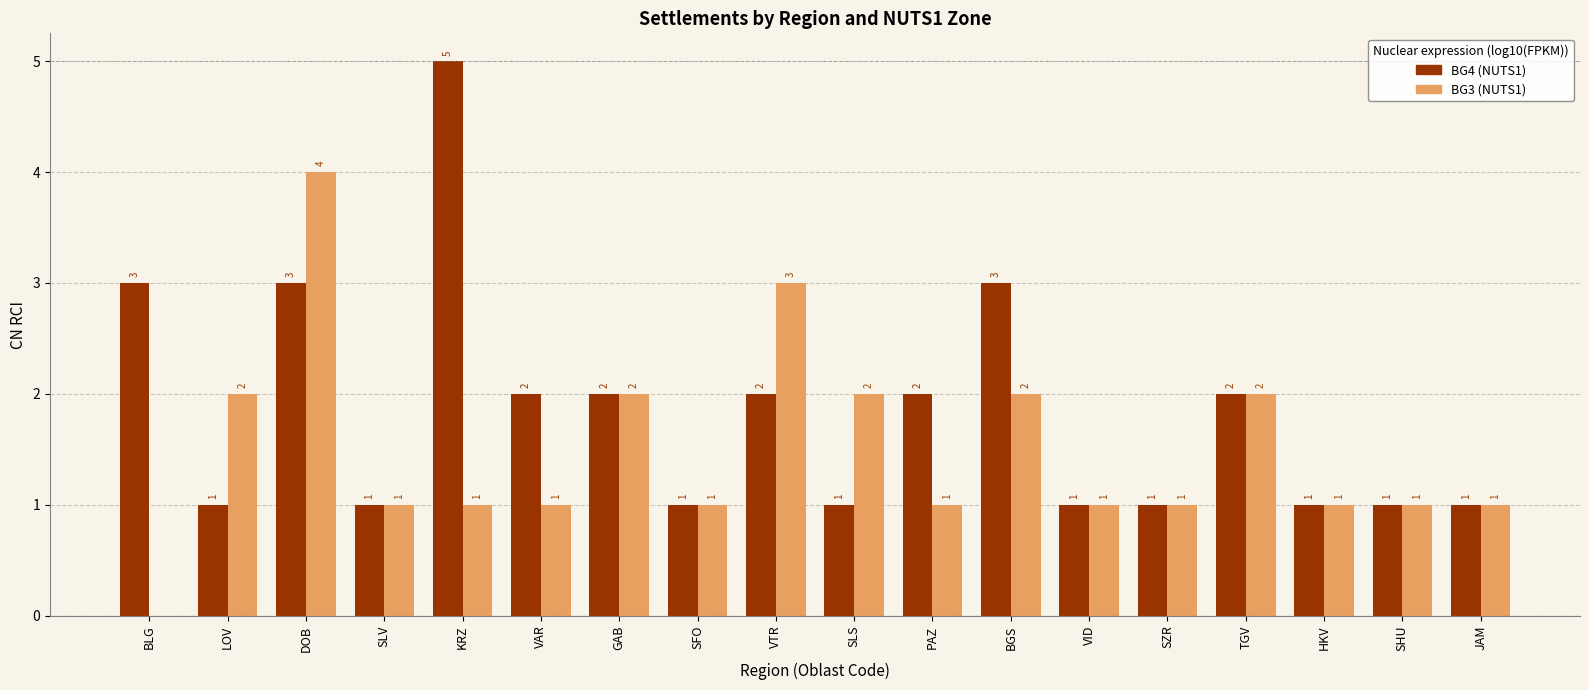

Which series changed the most between SLV and VTR?

BG3 (NUTS1)